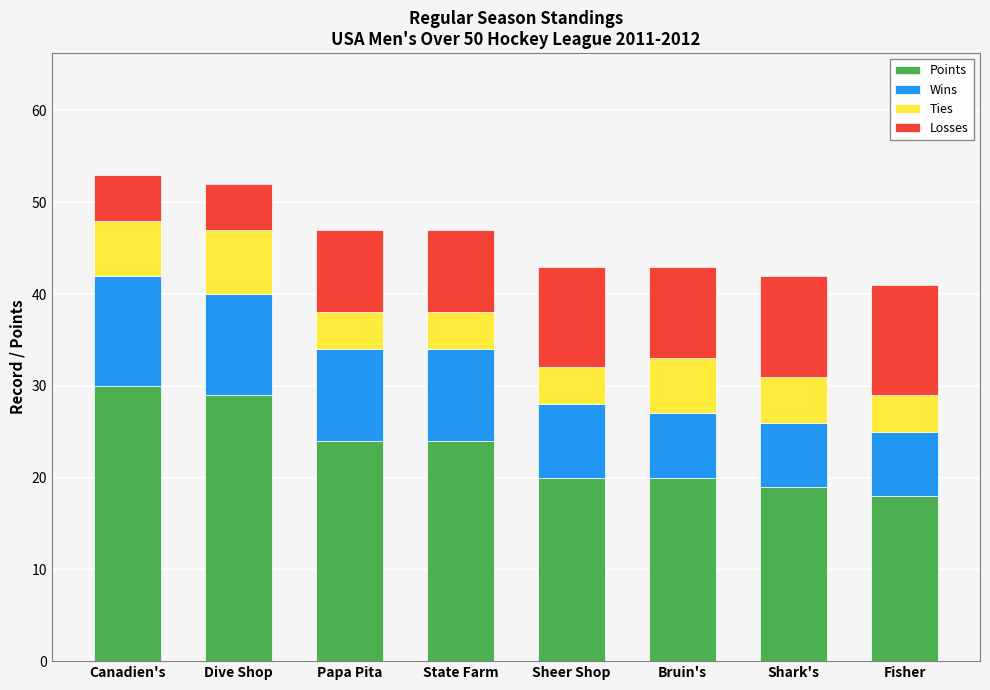

True or false: Points has a value of 24 at State Farm.

True